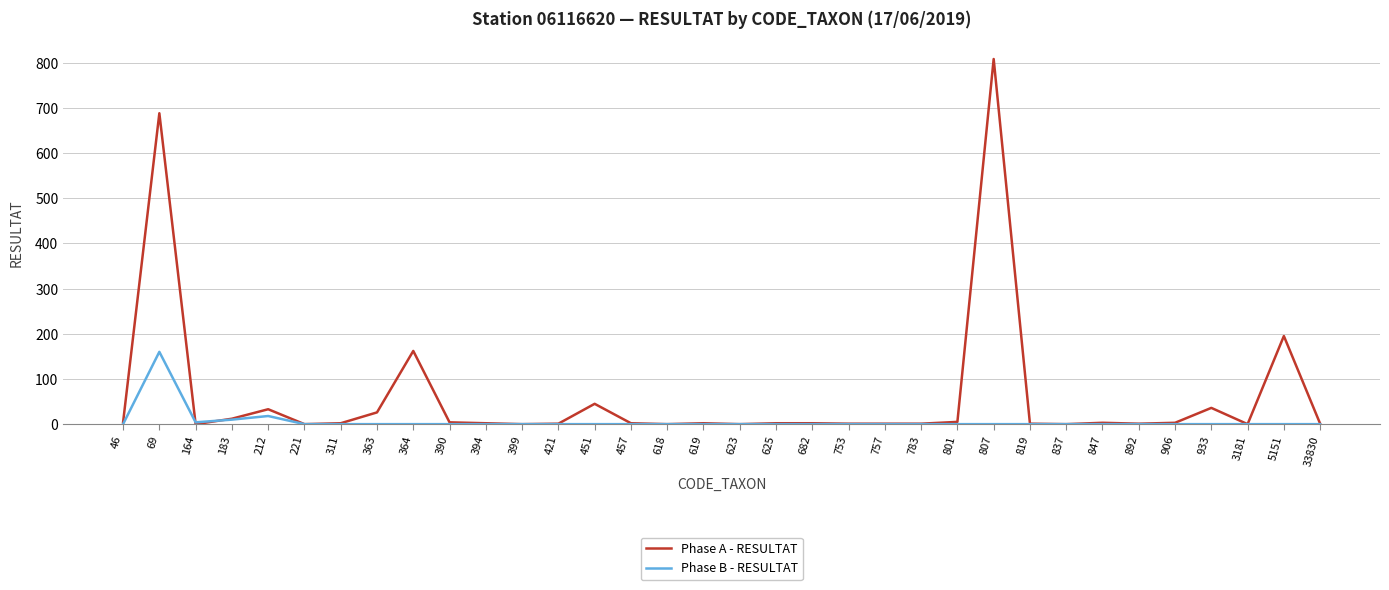

Rank the series by their average value, from lowest to highest.

Phase B - RESULTAT, Phase A - RESULTAT